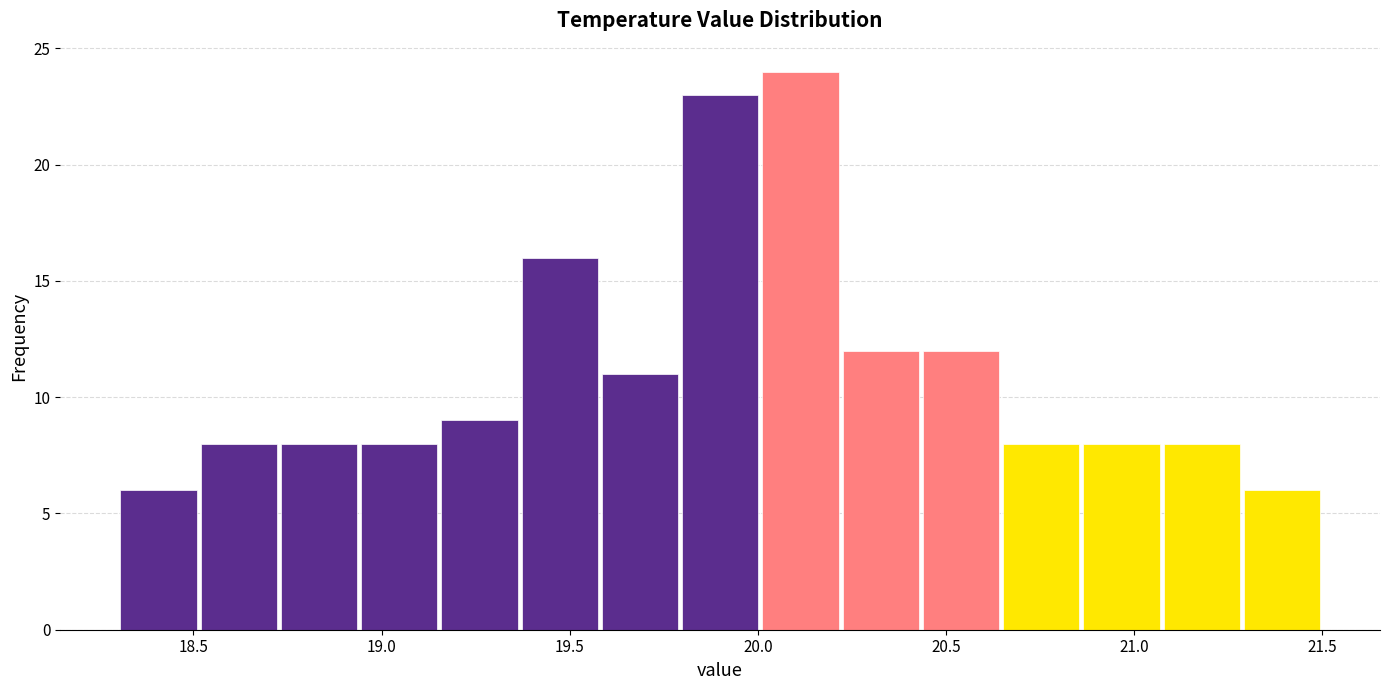

Which range on the x-axis has the tallest bar?

20.00 to 20.20